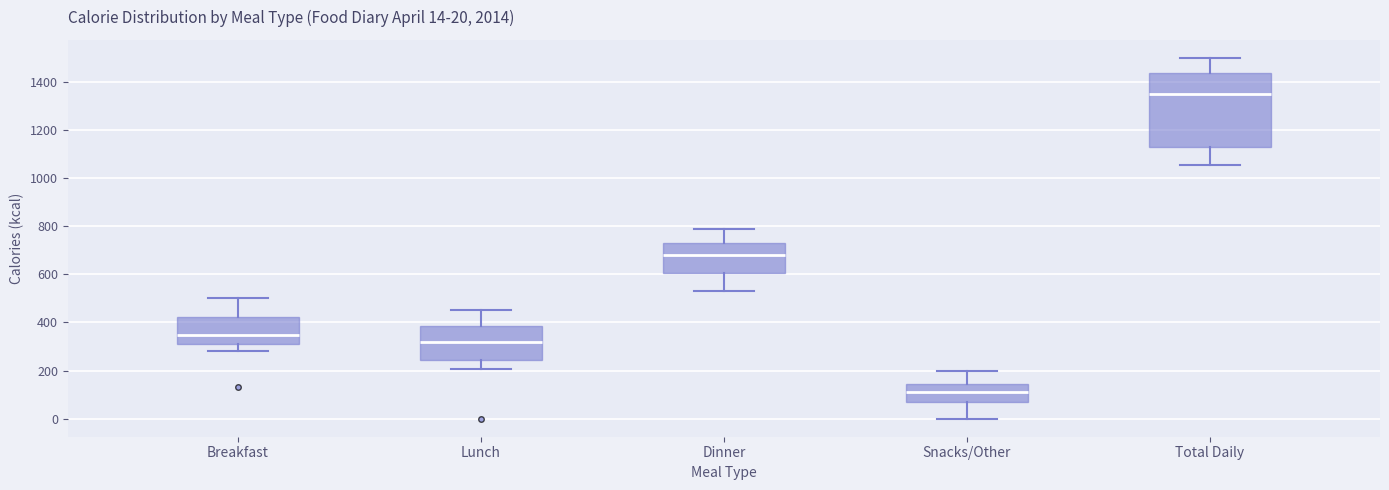

Which box's median line is the lowest?

Snacks/Other